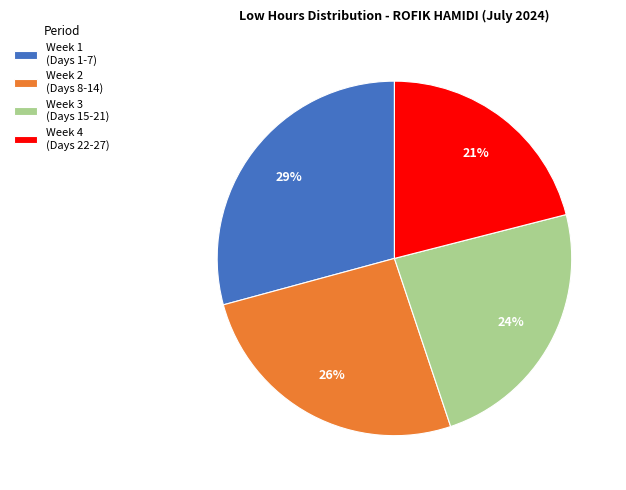

Count the number of slices in the pie.

4